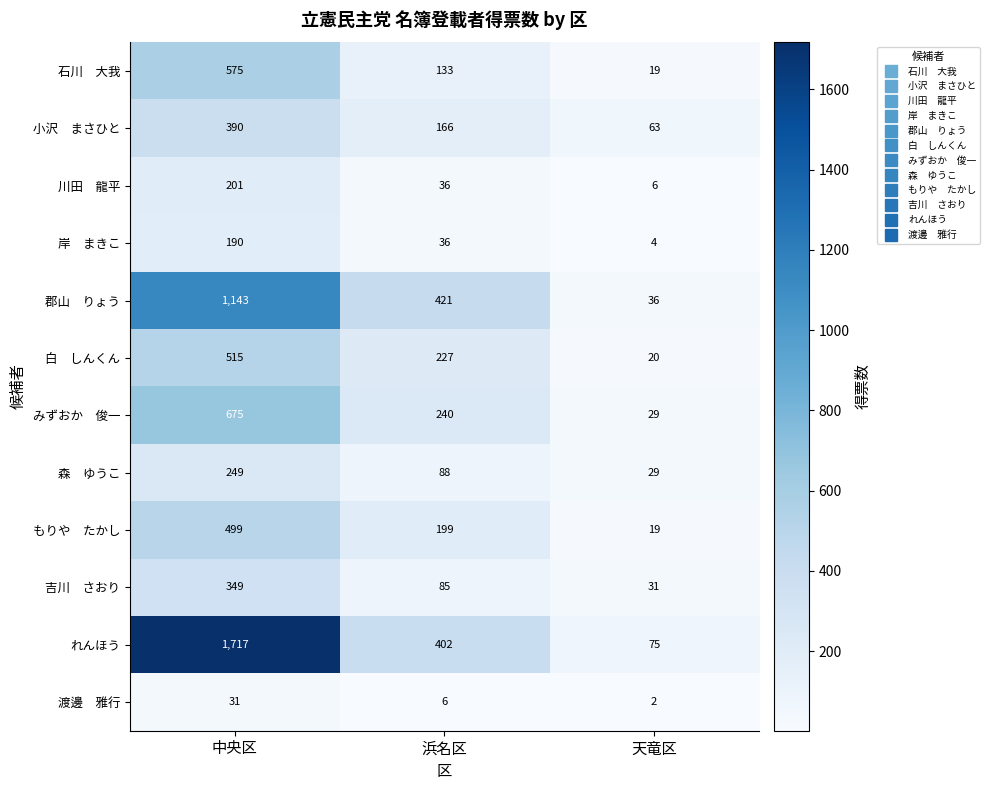

What is the smallest value displayed?

2